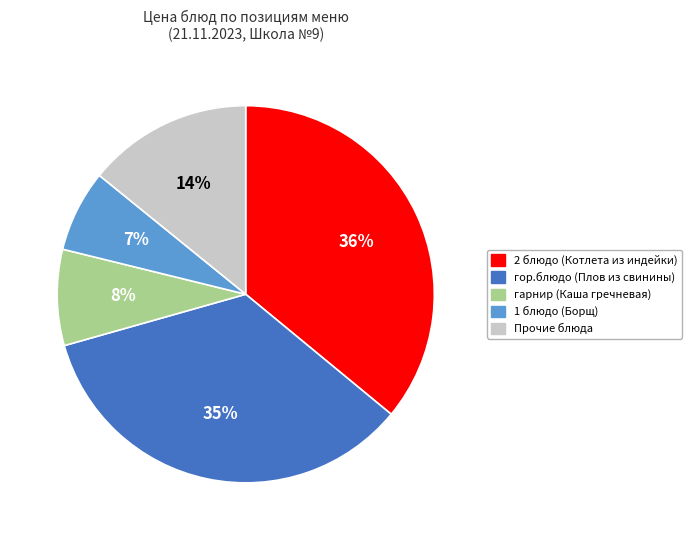

Does any single category account for the majority?

No